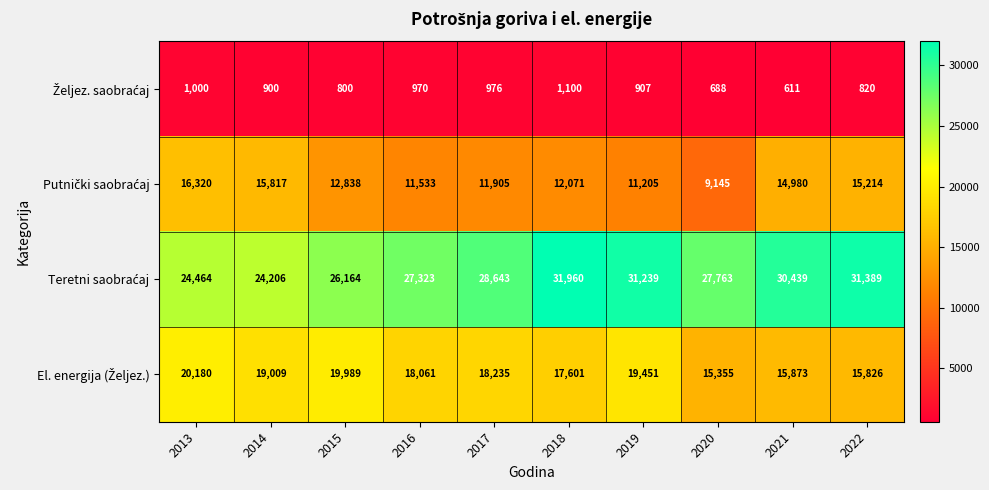

What is the greatest value displayed?

31960